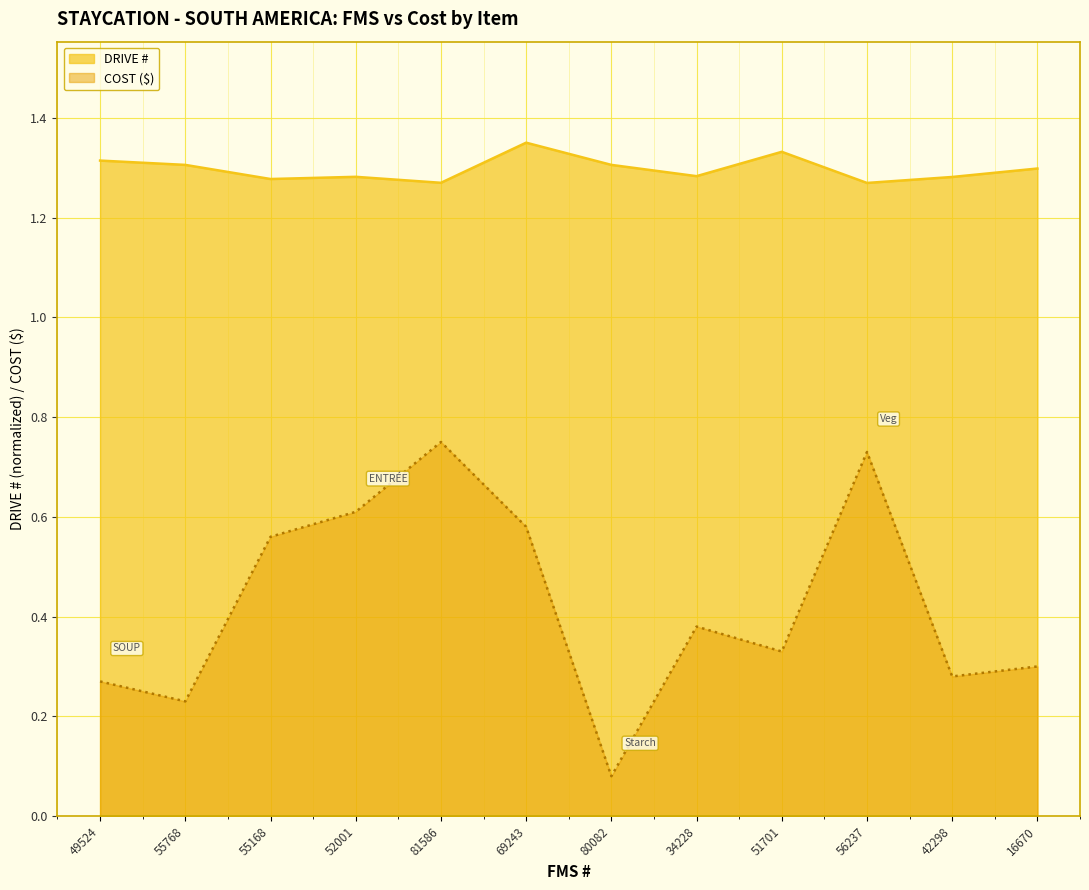

What is the sum of all DRIVE # values?

15.6